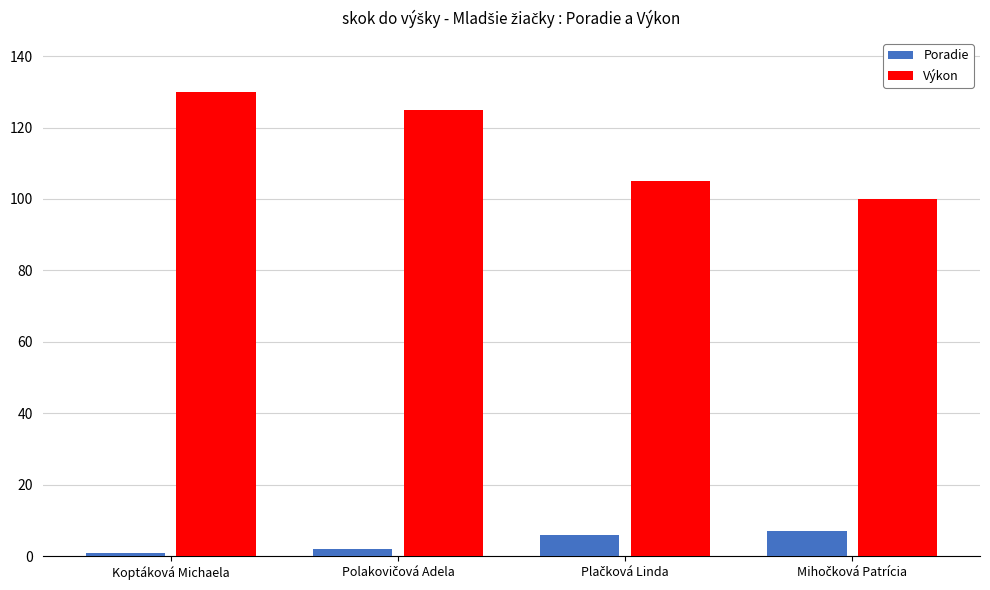

List the series in order of their peak value, highest first.

Výkon, Poradie